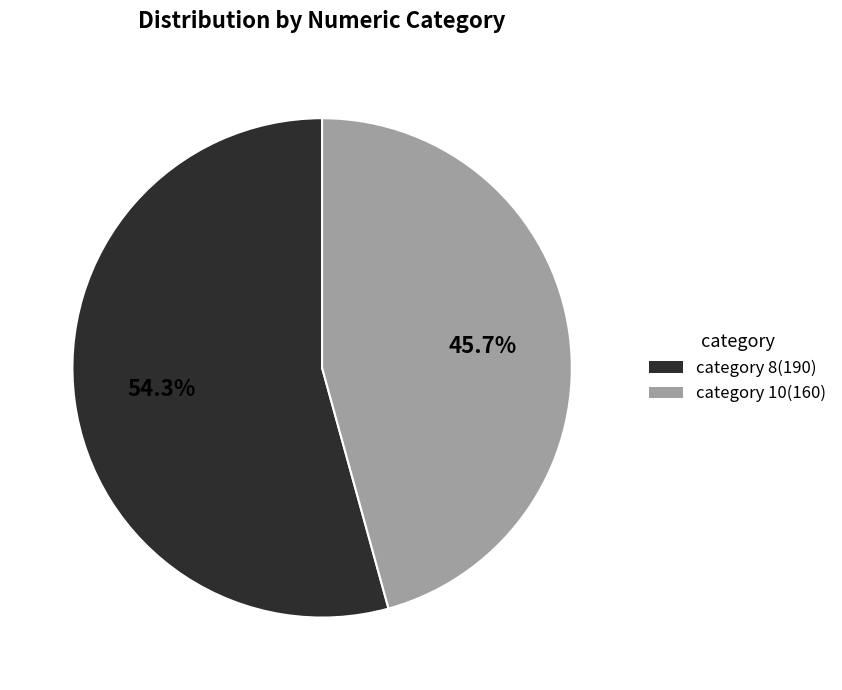

What is the smallest slice in the pie chart?

category 10(160)